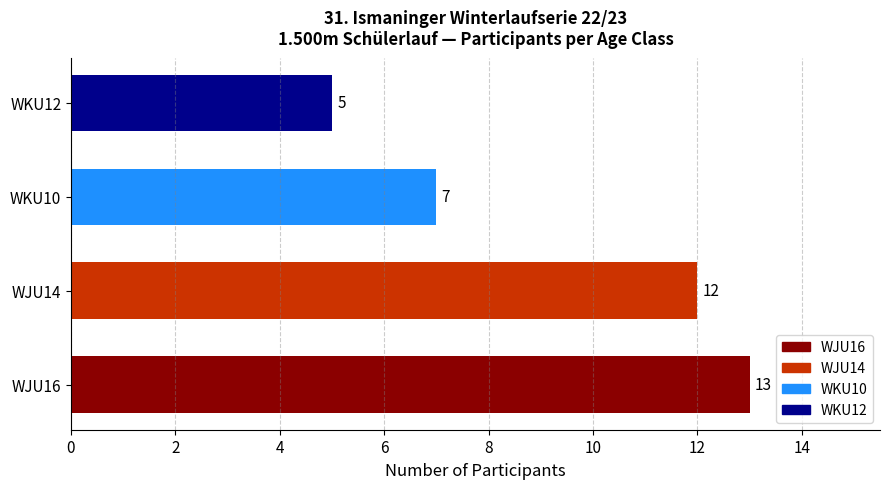

The value at WJU16 is -7. True or false?

False